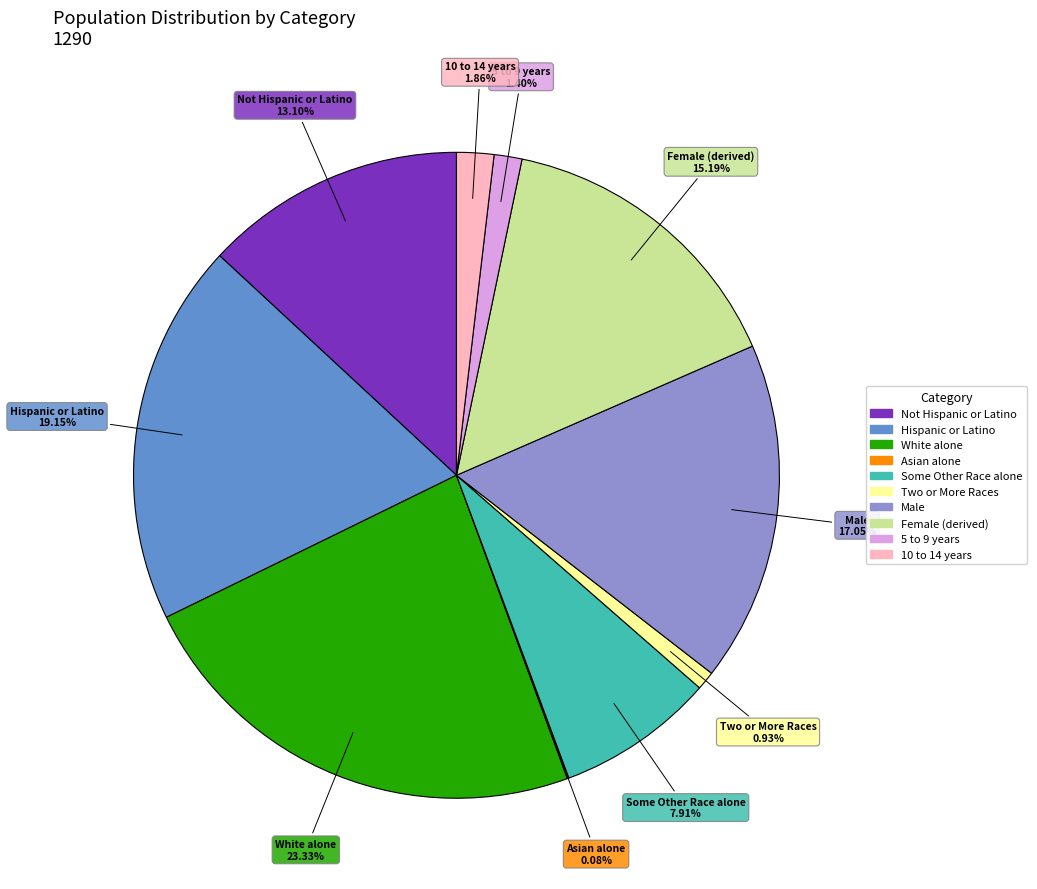

Is there any slice that represents more than half of the pie?

No